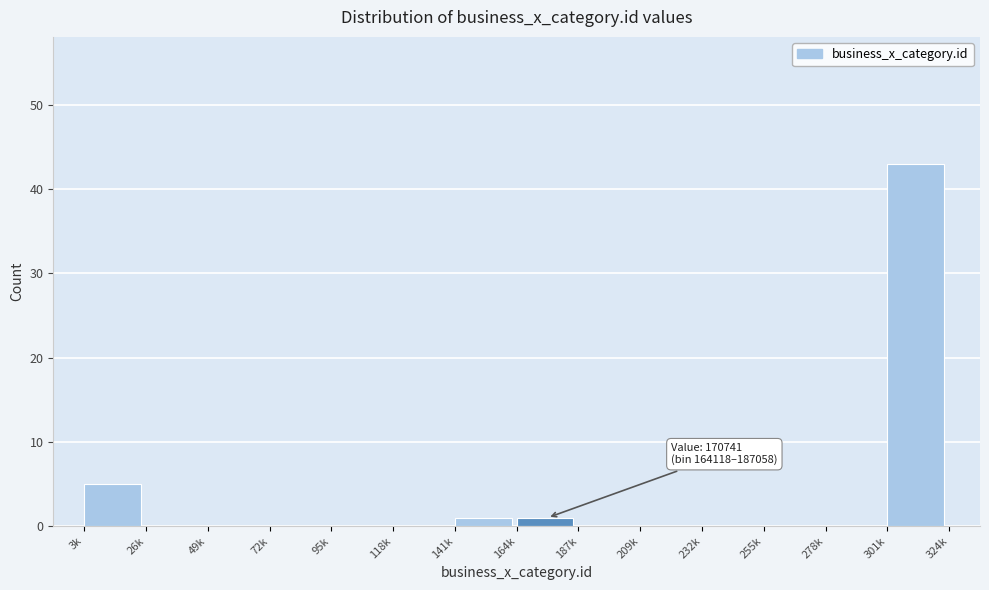

Reading left to right, list all the values displayed in this chart.

3k=5	26k=0	49k=0	72k=0	95k=0	118k=0	141k=1	164k=1	187k=0	209k=0	232k=0	255k=0	278k=0	301k=43